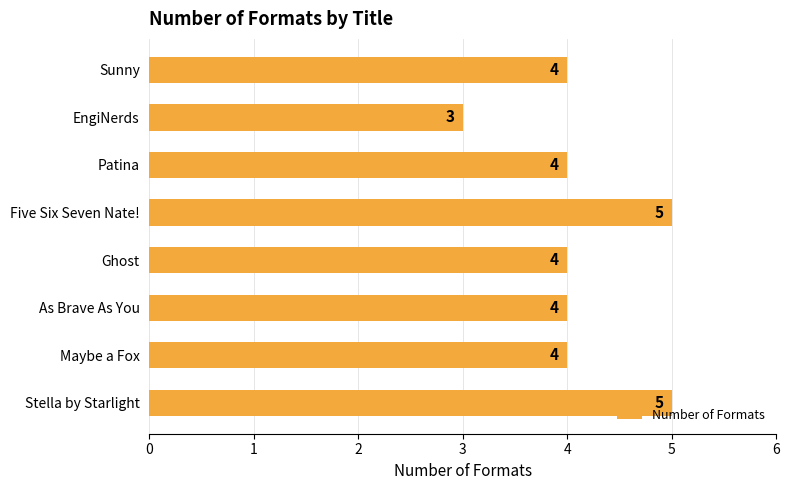

Is it true that the value at Patina is 4?

True